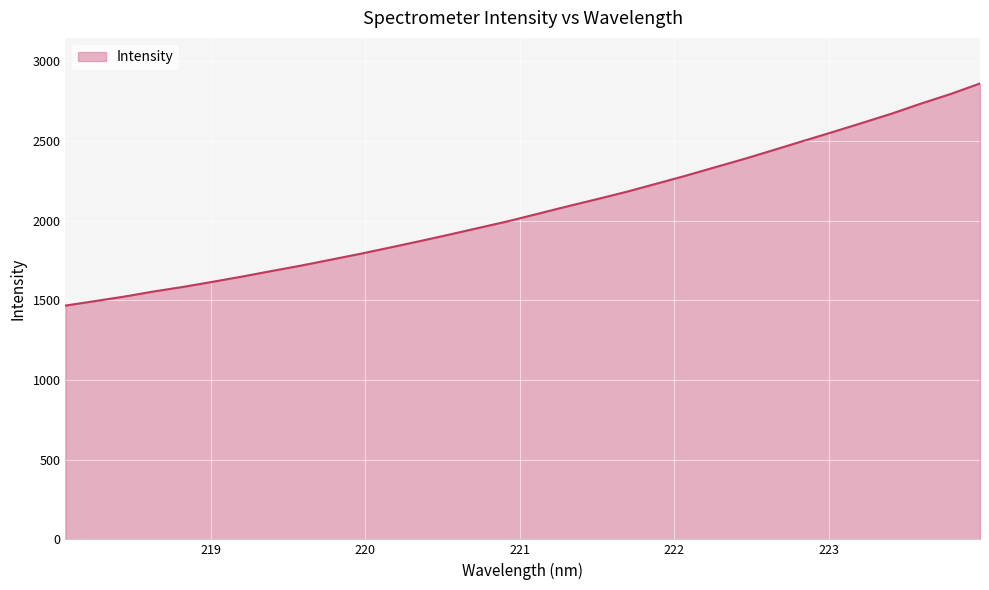

What is the greatest value displayed?

2860.6